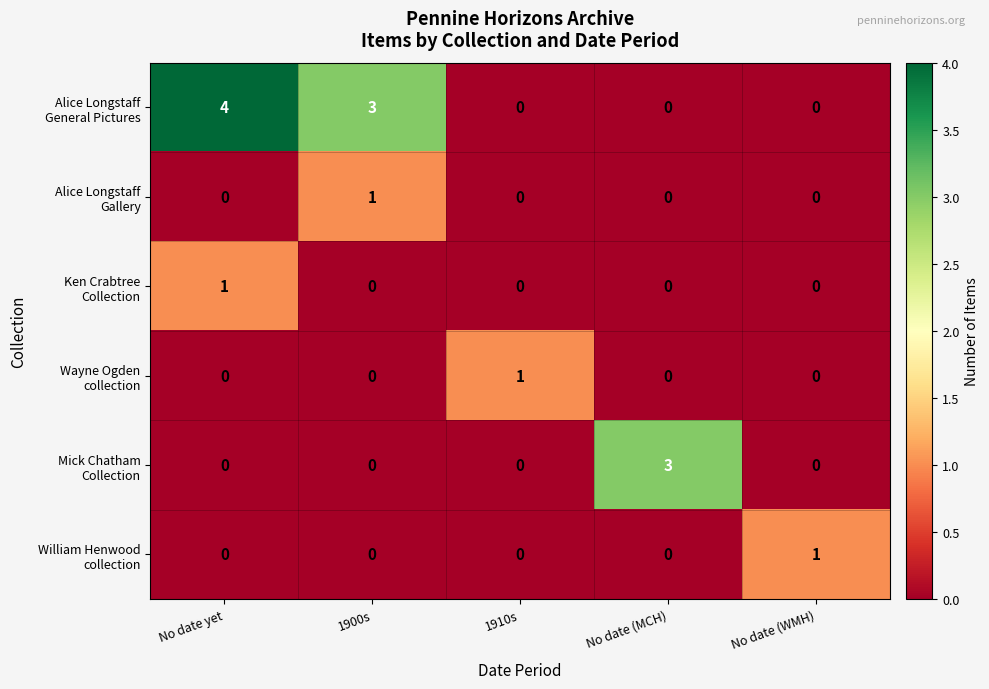

At how many categories does at least one series exceed 2?

3